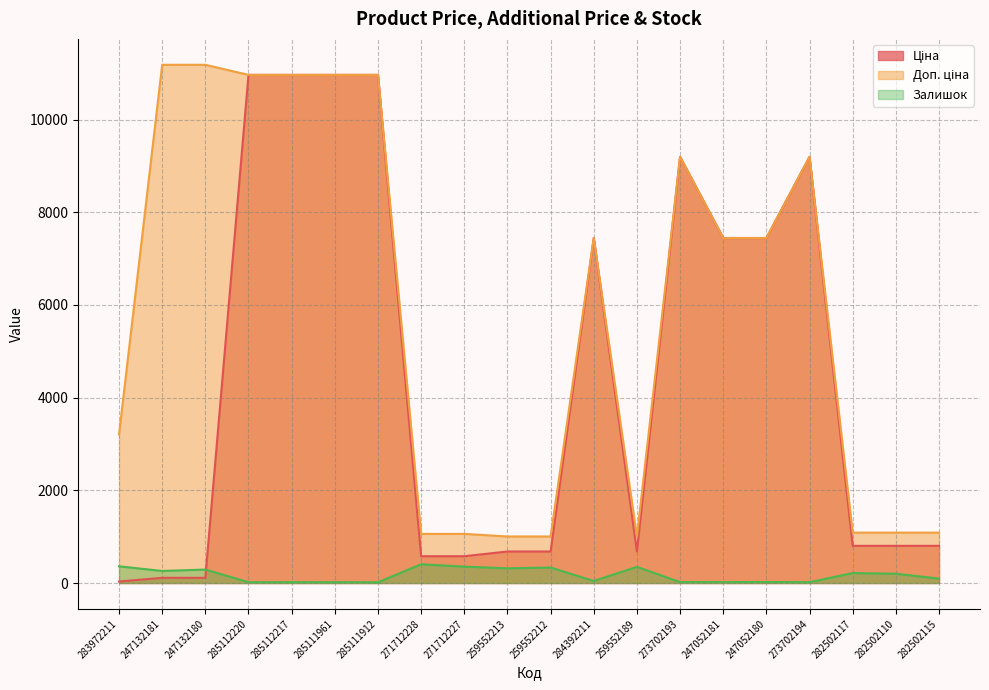

What is the label of the 17th point from the right?

285112220